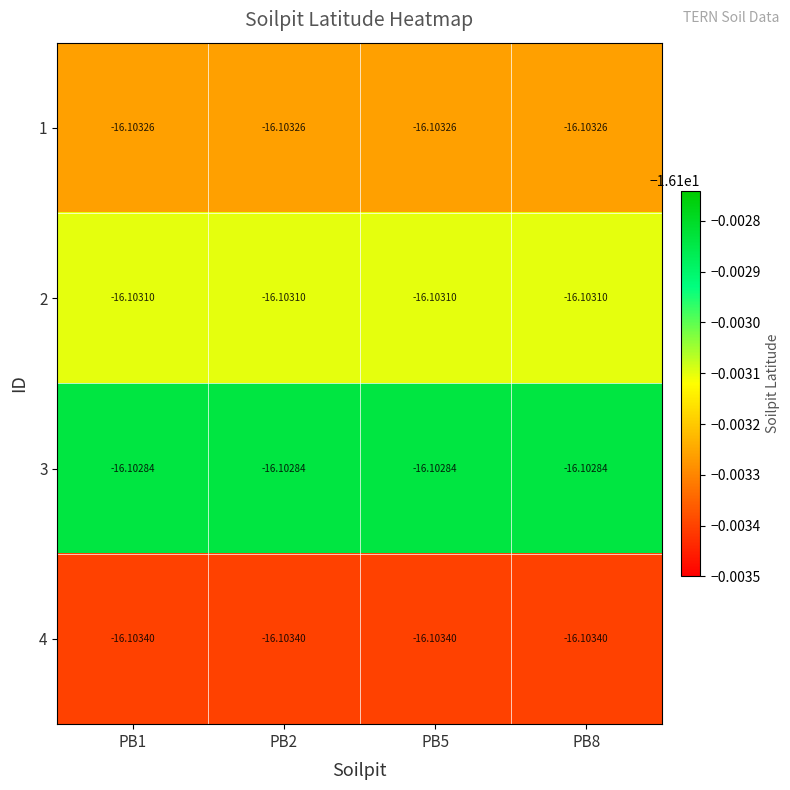

Is the value of 3 at PB5 greater than the value of 1 at PB5?

Yes